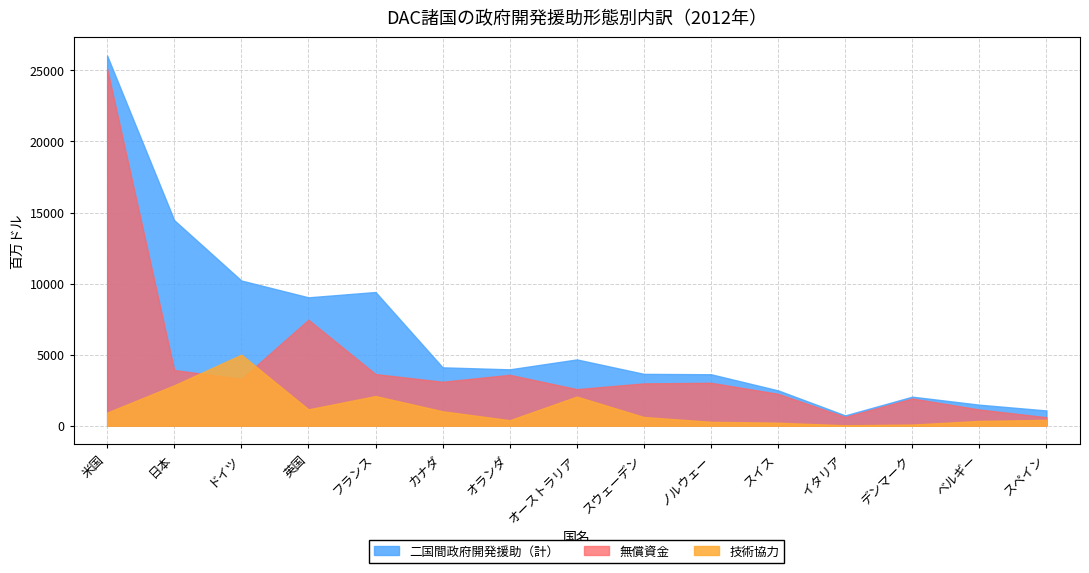

True or false: 技術協力 has a value of 1148 at 英国.

True